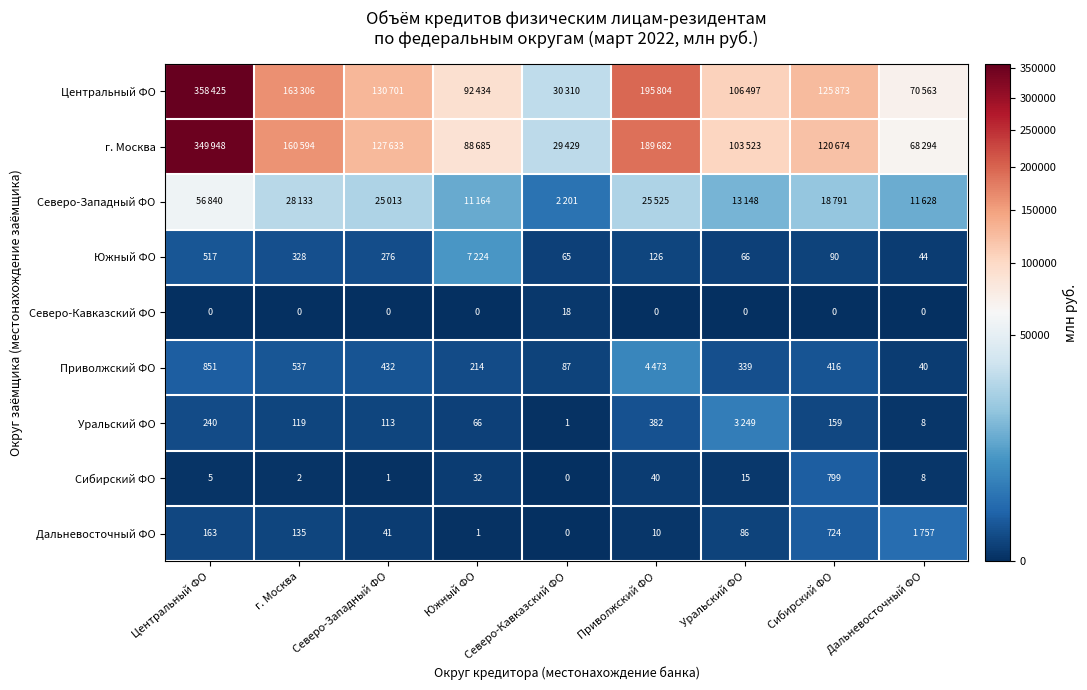

Count the number of data series in this chart.

9